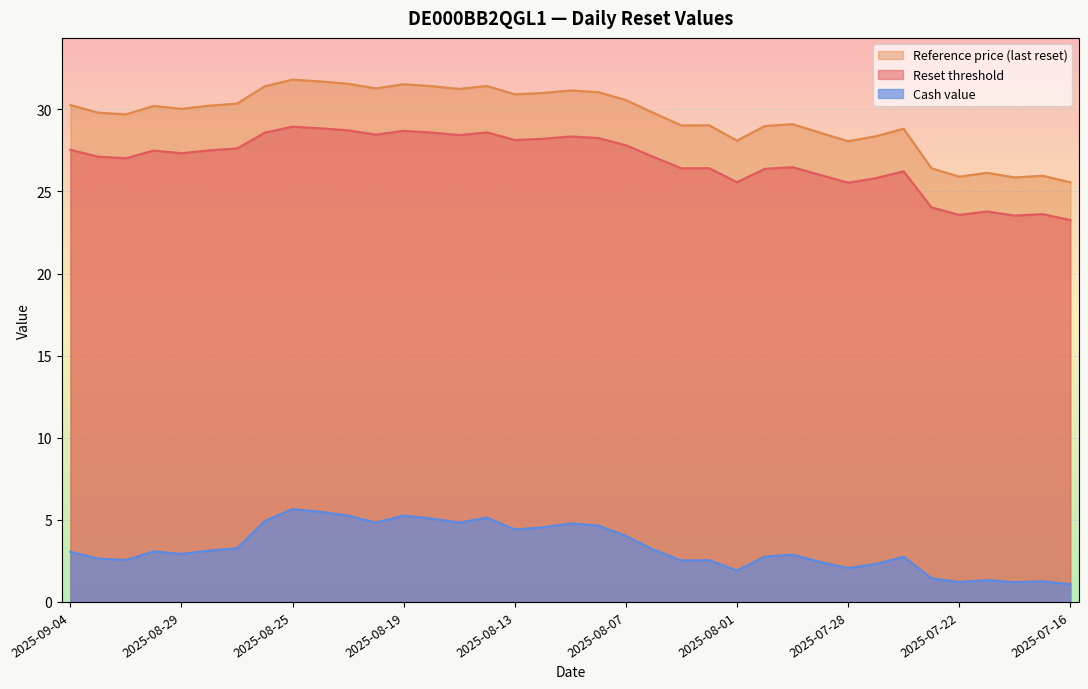

Count the number of data series in this chart.

3